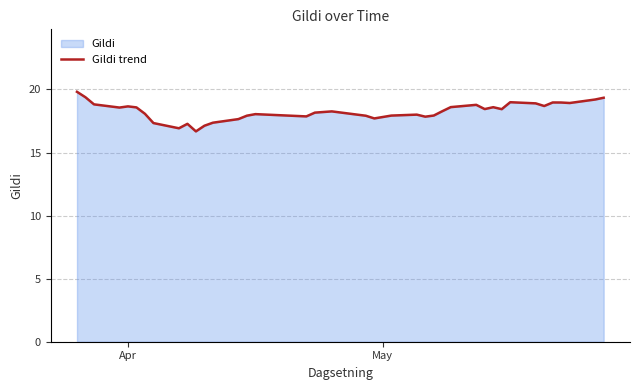

What is the difference between the maximum and minimum values?

3.1